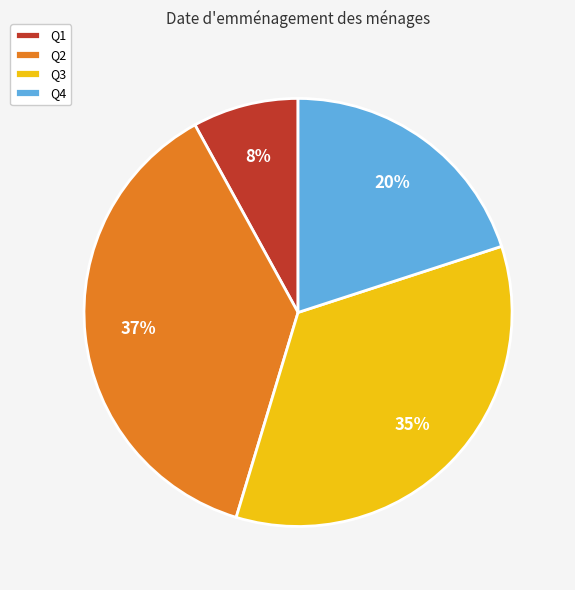

Does any single category account for the majority?

No